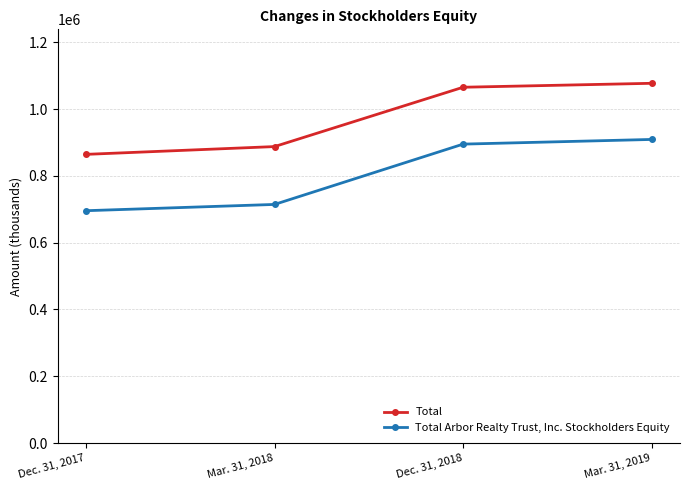

Reading left to right, transcribe all the data shown in this chart.

Total: Dec. 31, 2017=864556	Mar. 31, 2018=887870	Dec. 31, 2018=1065566	Mar. 31, 2019=1077383
Total Arbor Realty Trust, Inc. Stockholders Equity: Dec. 31, 2017=695825	Mar. 31, 2018=714606	Dec. 31, 2018=895238	Mar. 31, 2019=909243